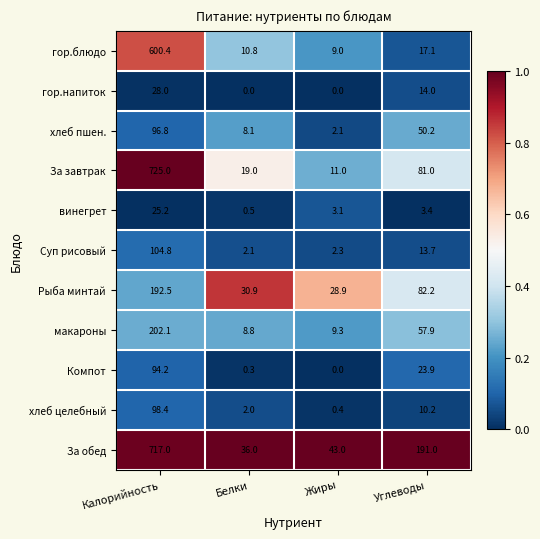

At Углеводы, list the series in order from largest to smallest.

За обед, Рыба минтай, За завтрак, макароны, хлеб пшен., Компот, гор.блюдо, гор.напиток, Суп рисовый, хлеб целебный, винегрет